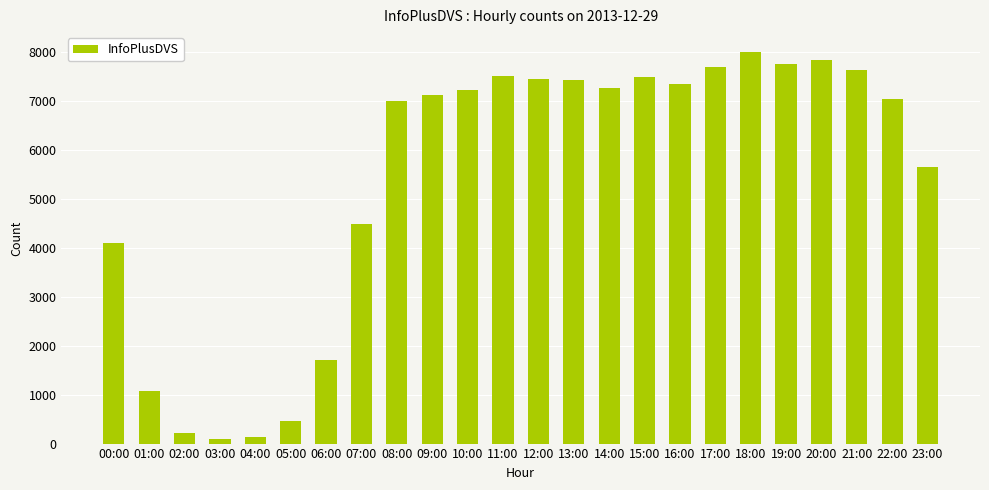

What is the change in value from 02:00 to 18:00?

+7789